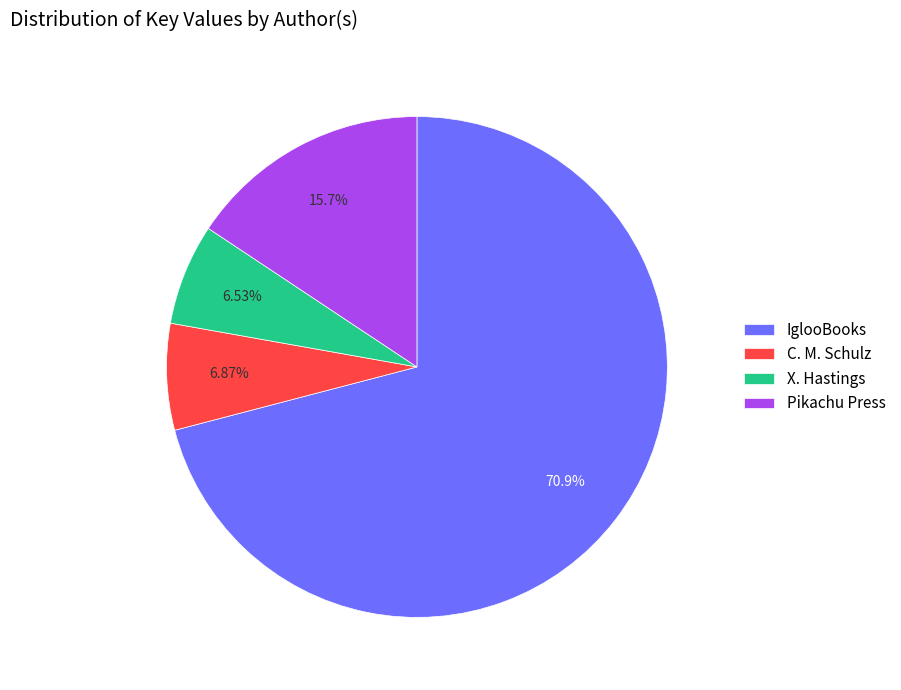

Which slice represents more than half of the pie?

IglooBooks